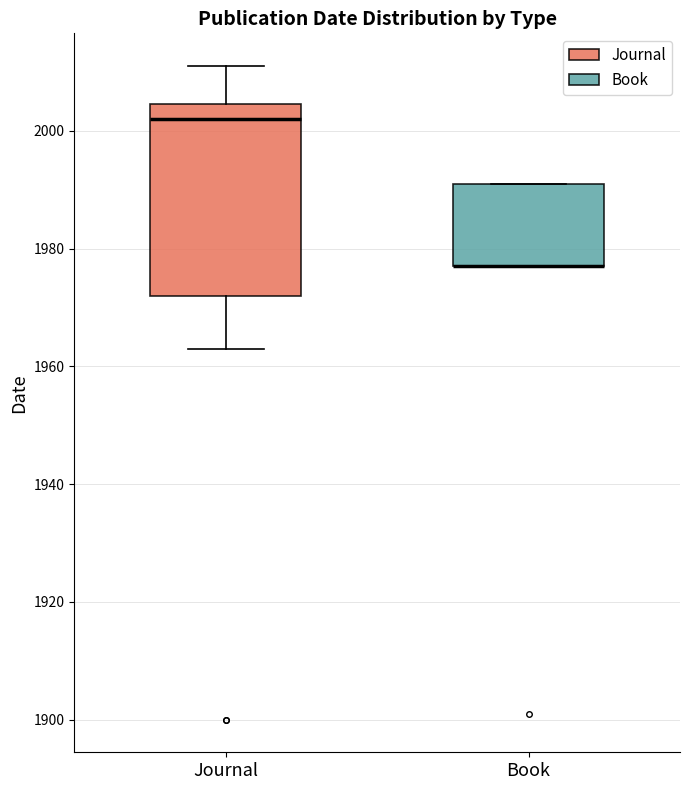

Where is the upper edge of the box for Journal on the y-axis? The values are not printed on the chart, so give them approximately, as read against the axis.

2004